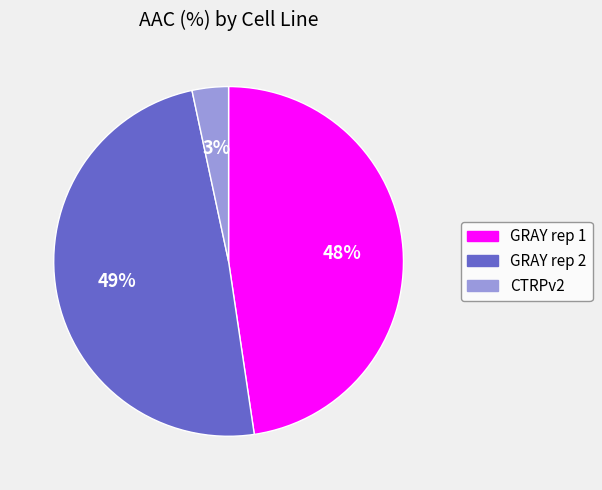

What is the smallest slice in the pie chart?

CTRPv2